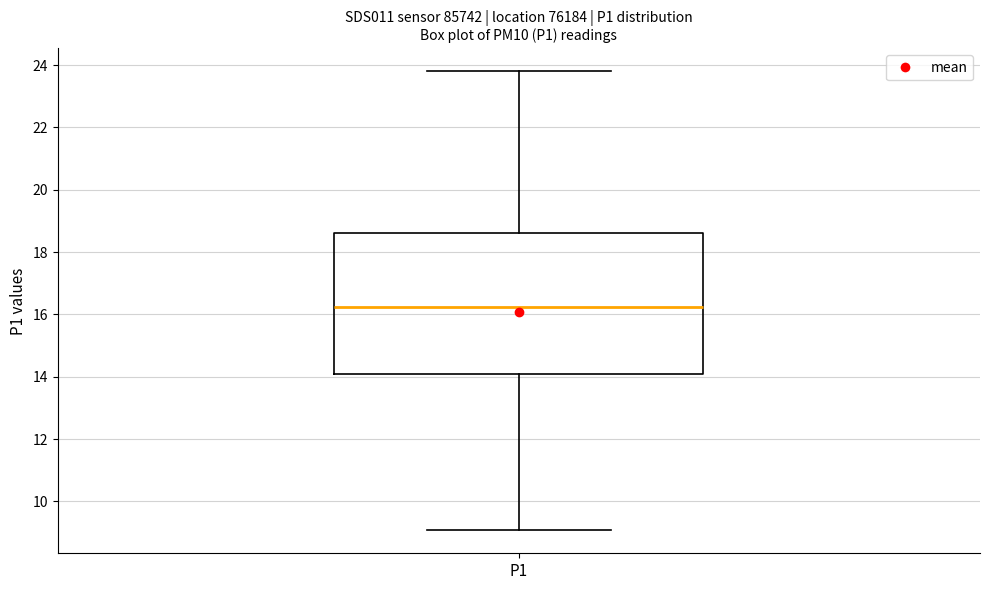

Where does the upper whisker of the box for P1 end on the y-axis? The values are not printed on the chart, so give them approximately, as read against the axis.

23.8